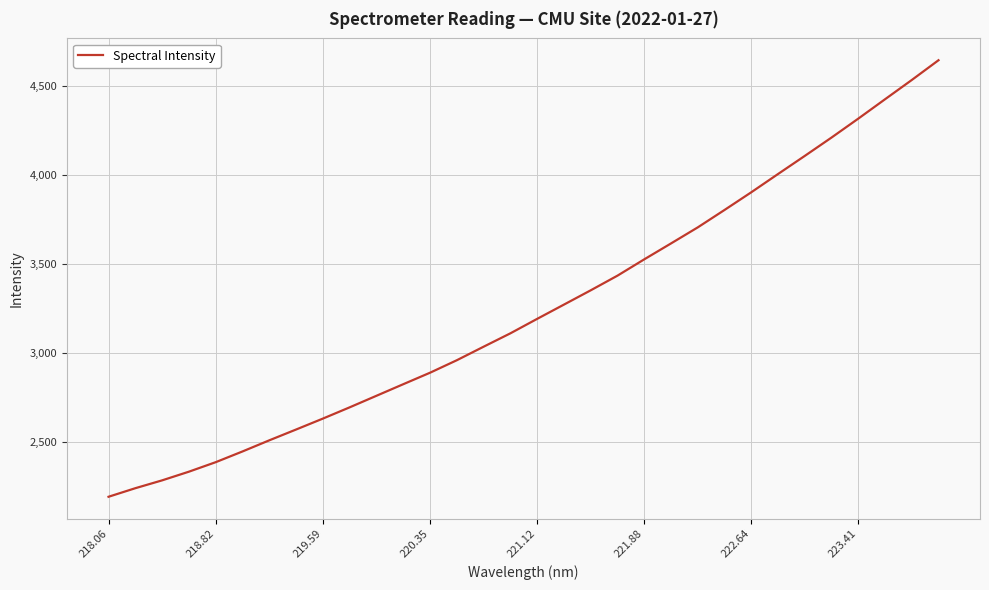

What is the maximum value shown in the chart?

4646.6